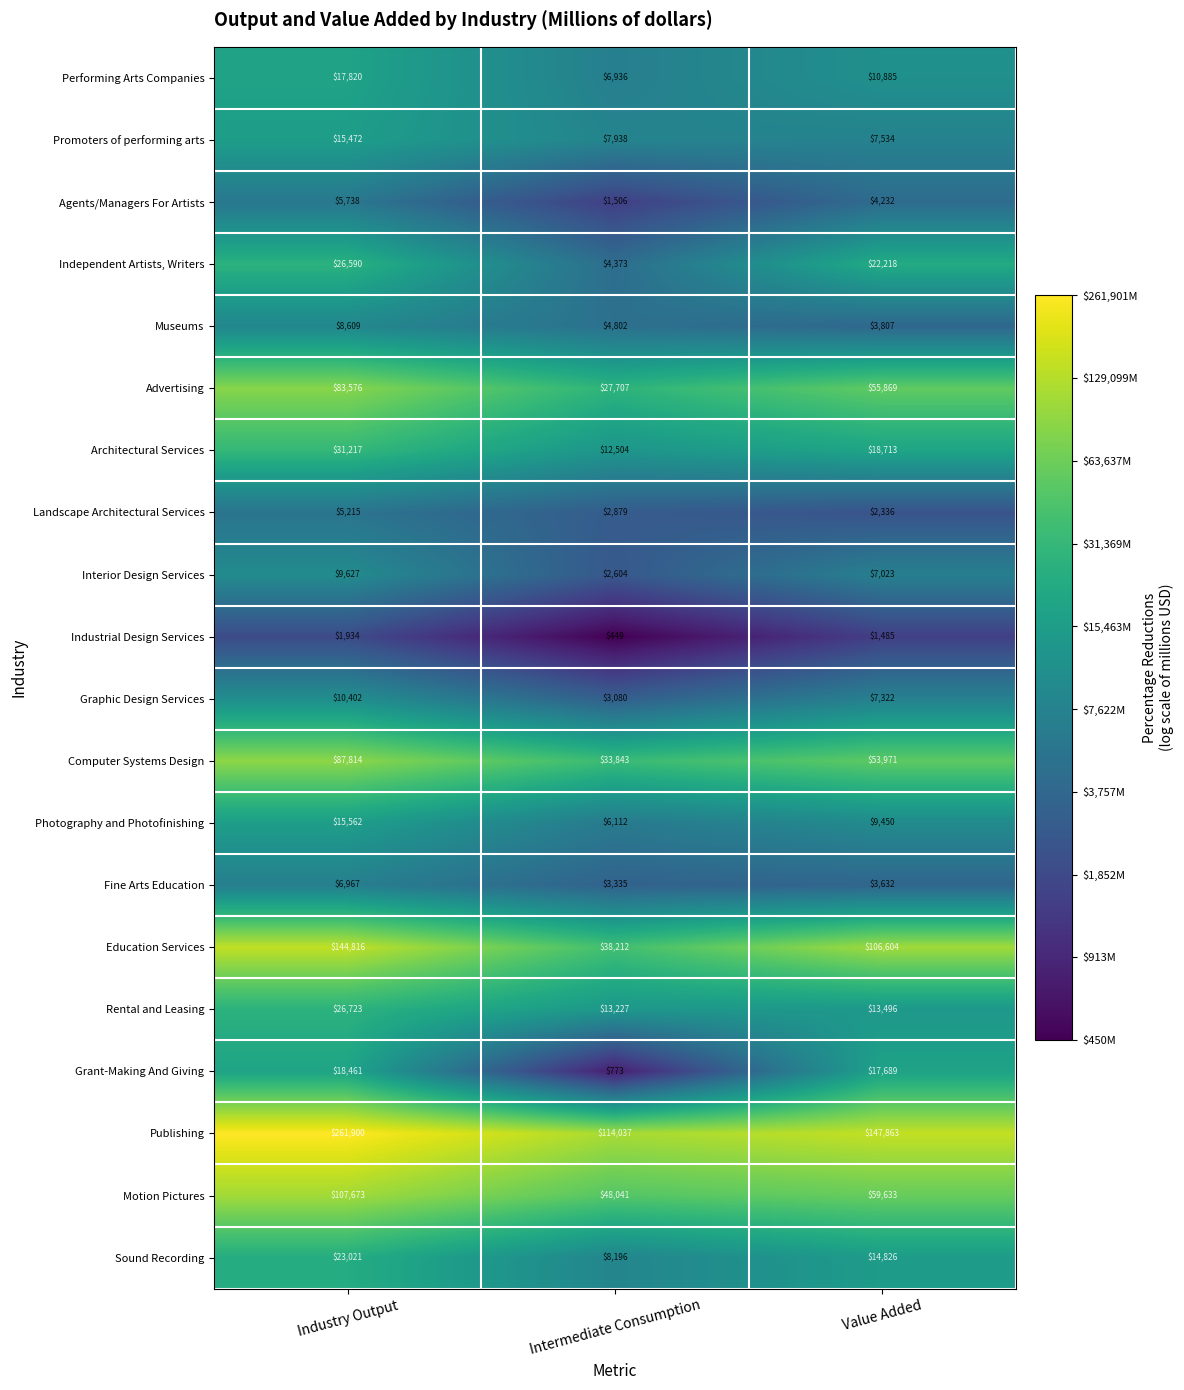

Where is Interior Design Services nearest to the value 6115?

Value Added